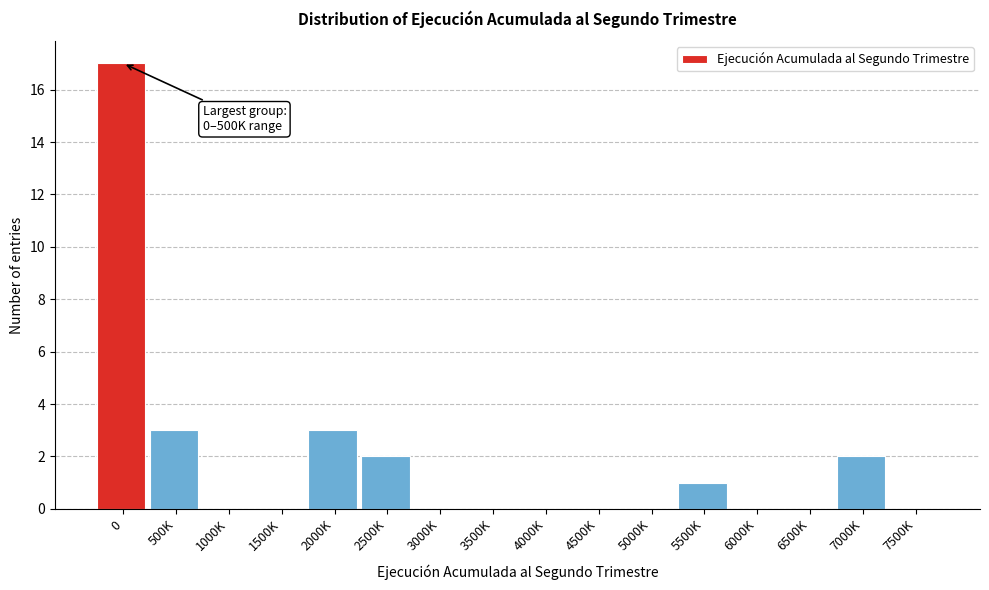

What is the sum of all values?

28